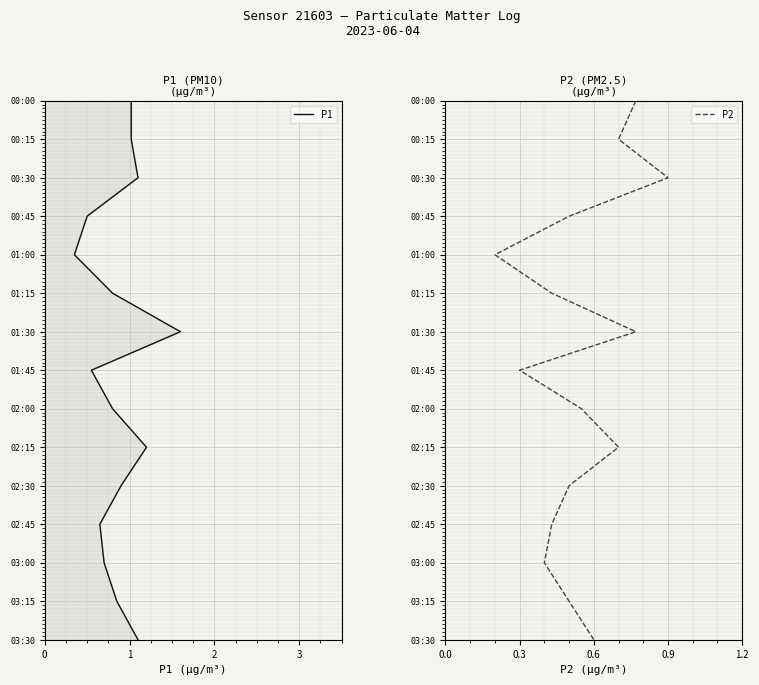

Count the number of data series in this chart.

2